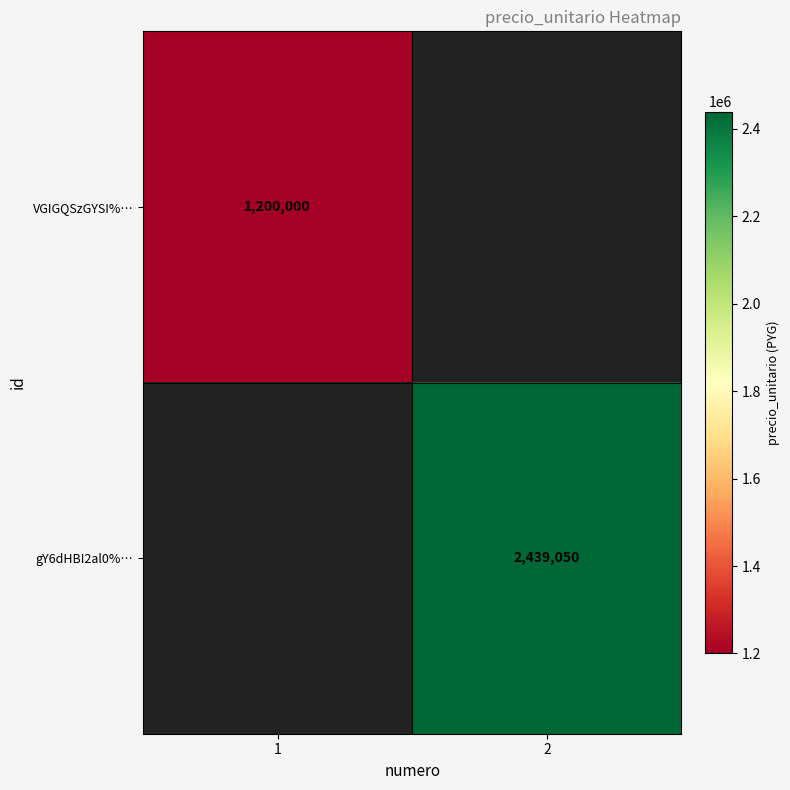

The VGIGQSzGYSI%… series shows 596092 at 1. True or false?

False